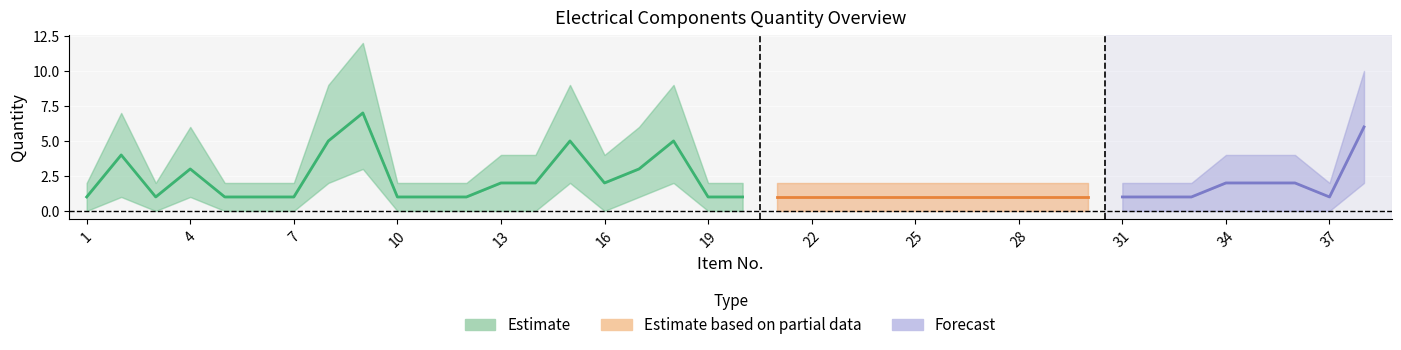

At which label does Lower Band reach its peak?

9